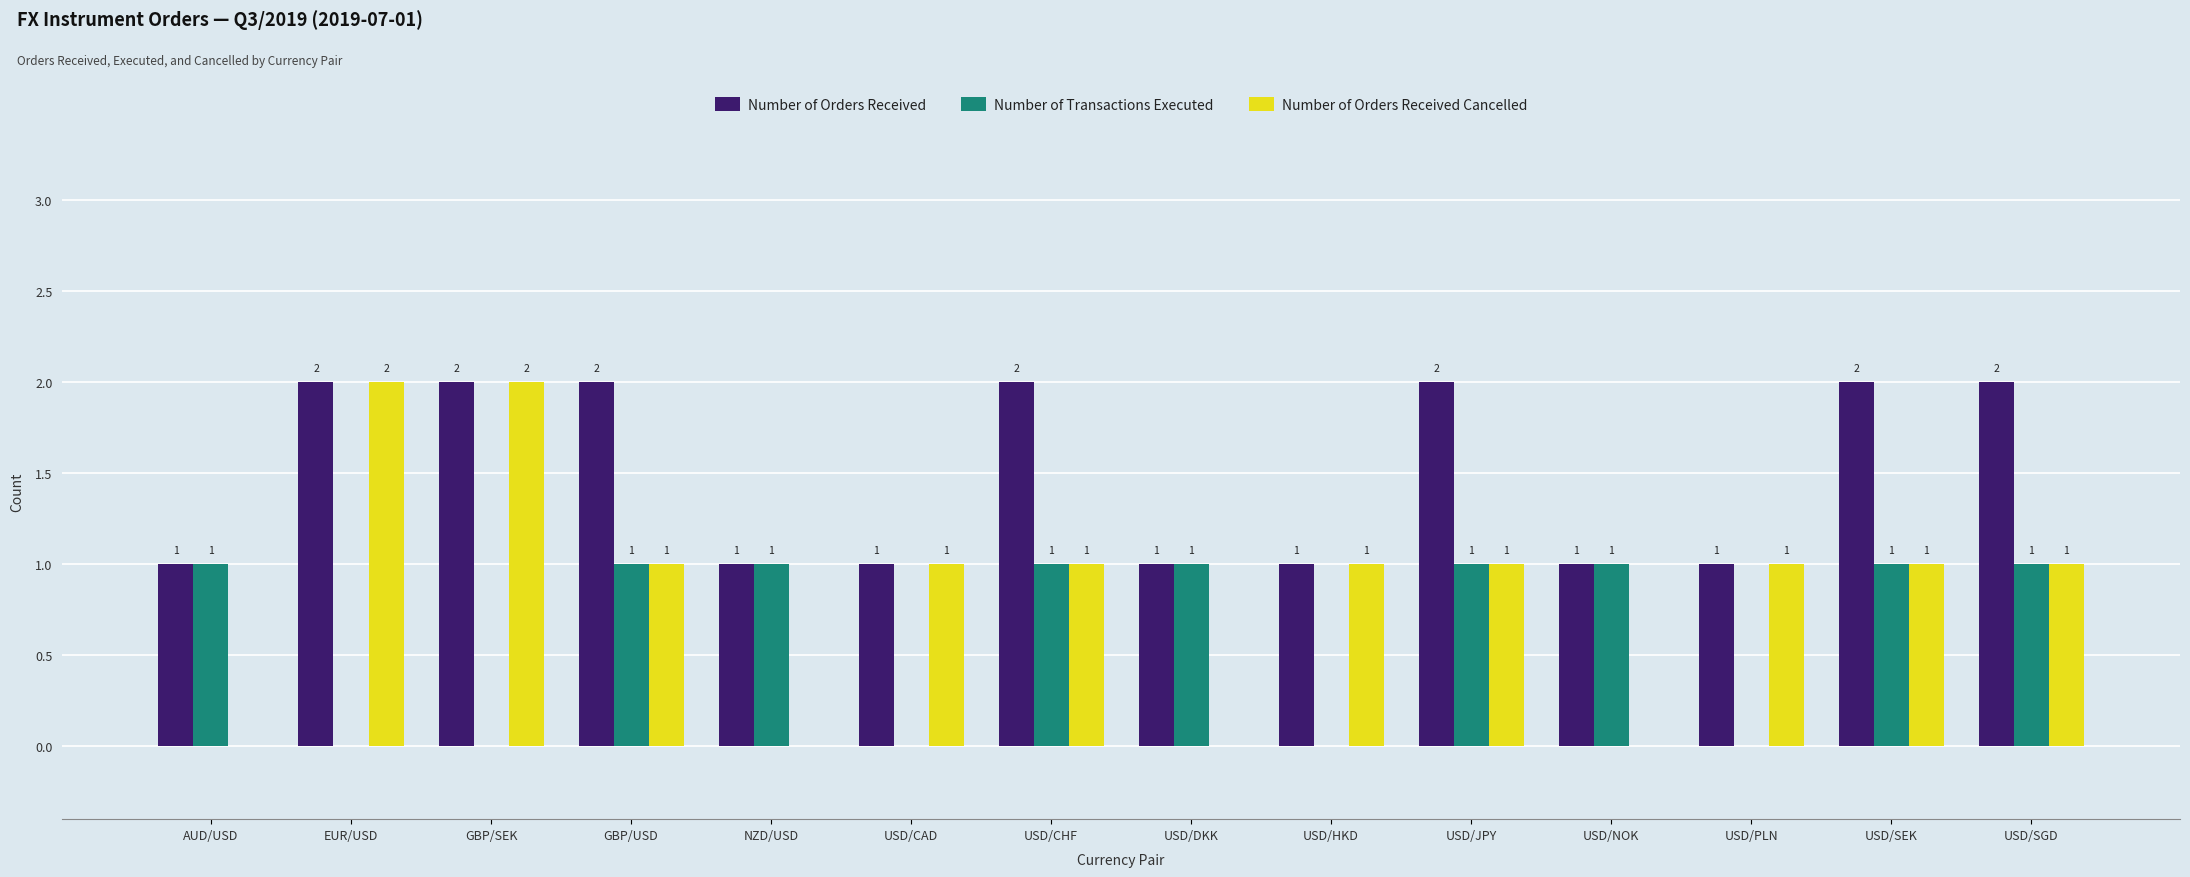

True or false: Number of Transactions Executed has a value of 0 at USD/CHF.

False